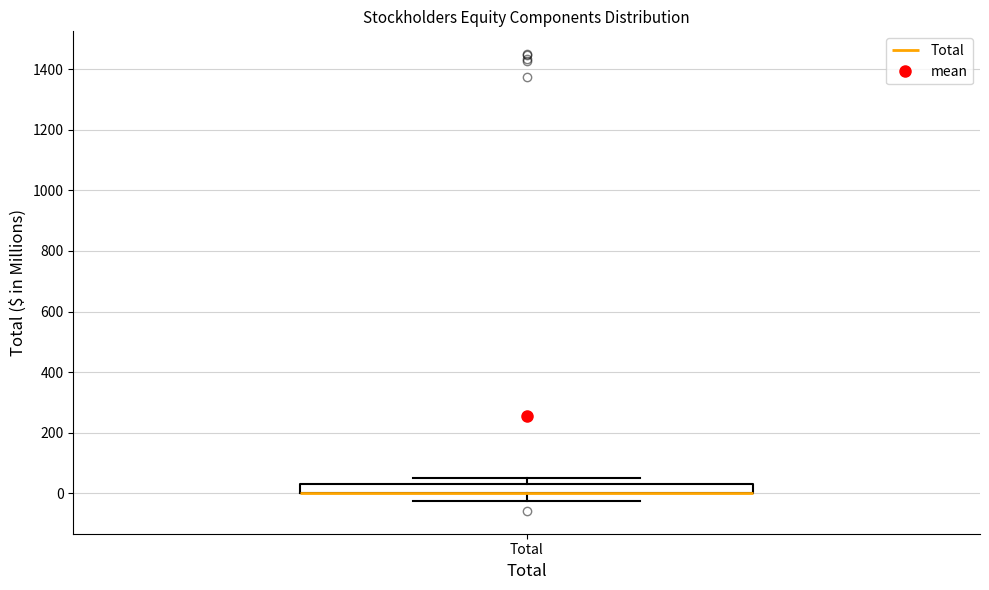

Where is the upper edge of the box for Total on the y-axis? The values are not printed on the chart, so give them approximately, as read against the axis.

20